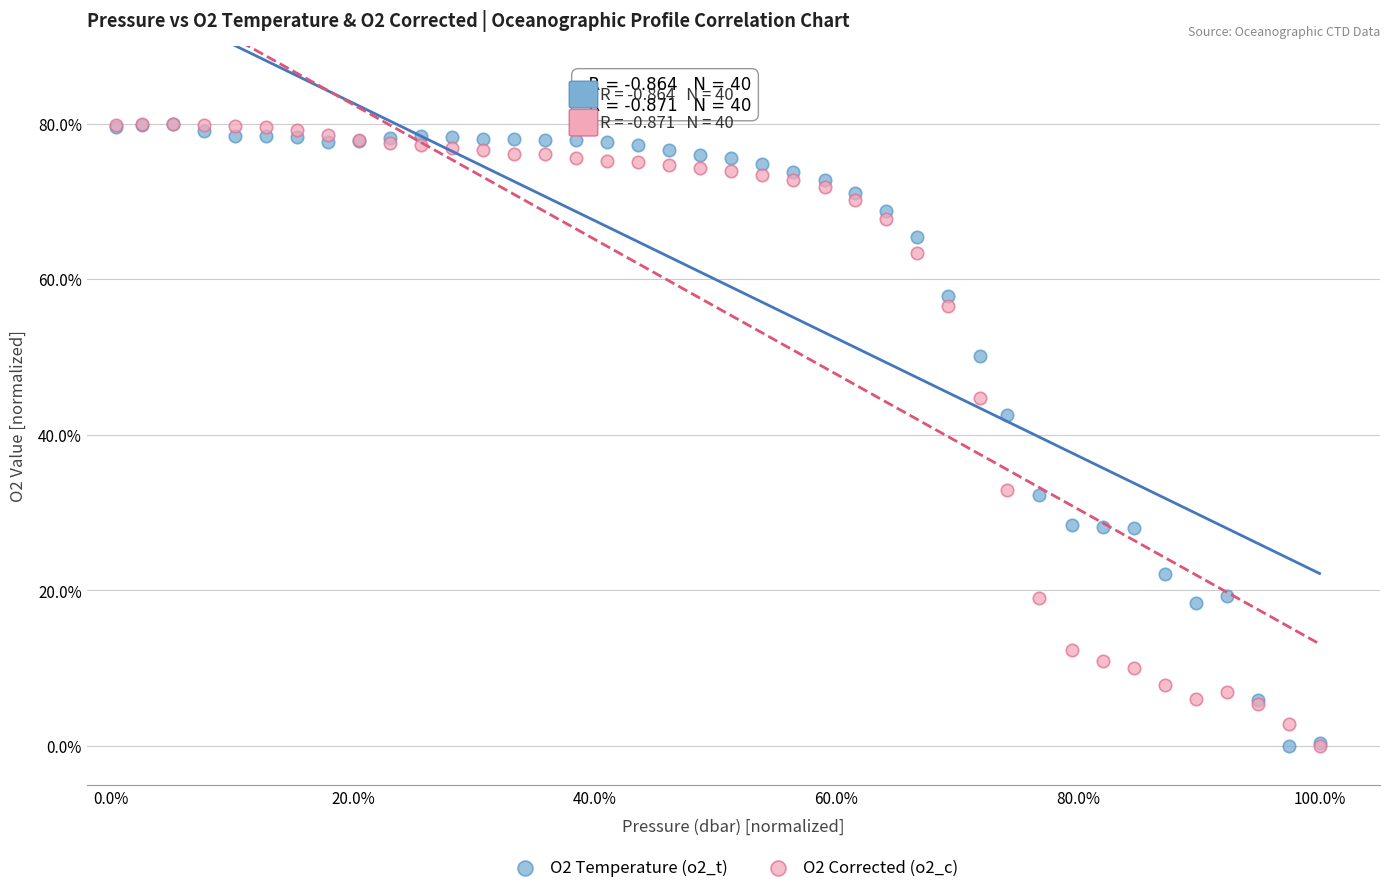

Across all series, what Y value is closest to 40?

42.6